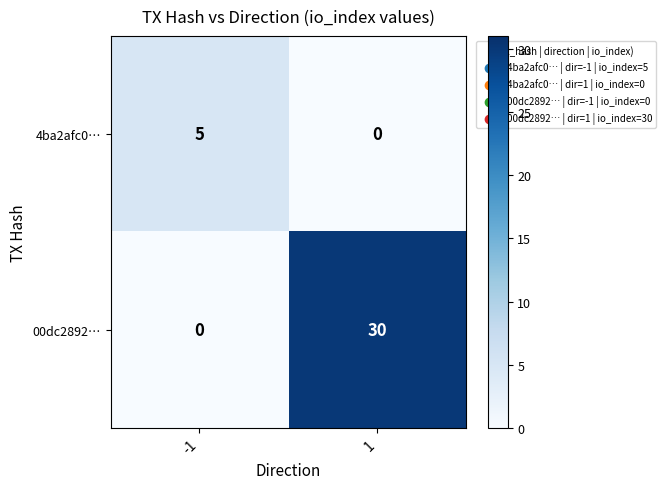

Rank the series by their average value, from highest to lowest.

00dc2892…, 4ba2afc0…